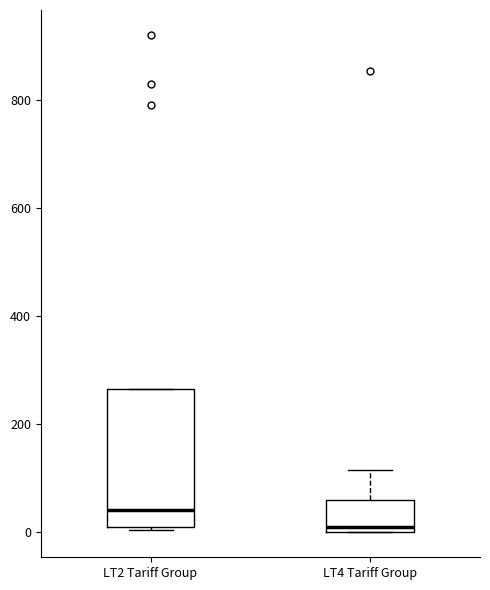

Where is the upper edge of the box for LT4 Tariff Group on the y-axis? The values are not printed on the chart, so give them approximately, as read against the axis.

60